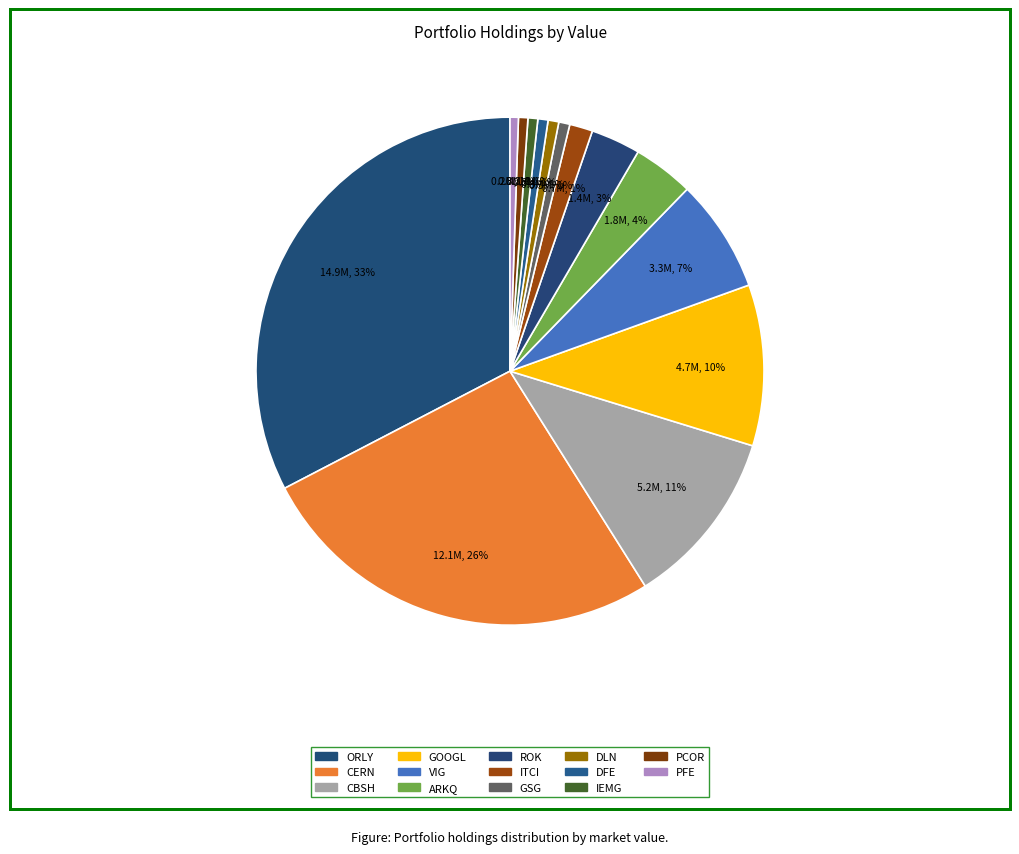

Which slice is the smallest?

PFE